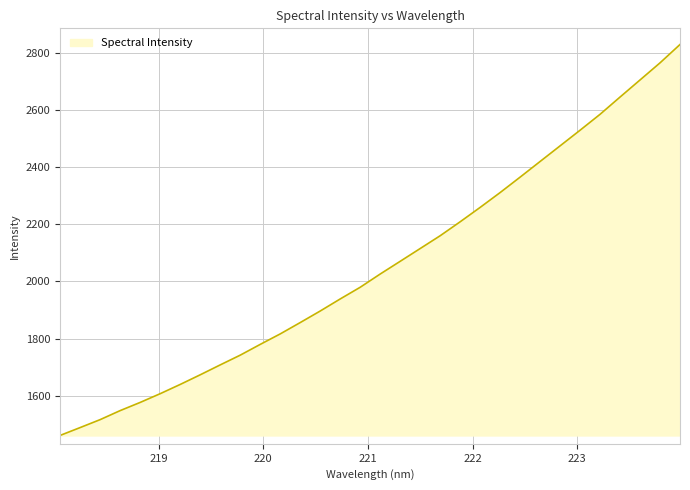

What is the difference between the maximum and minimum values?

1368.4